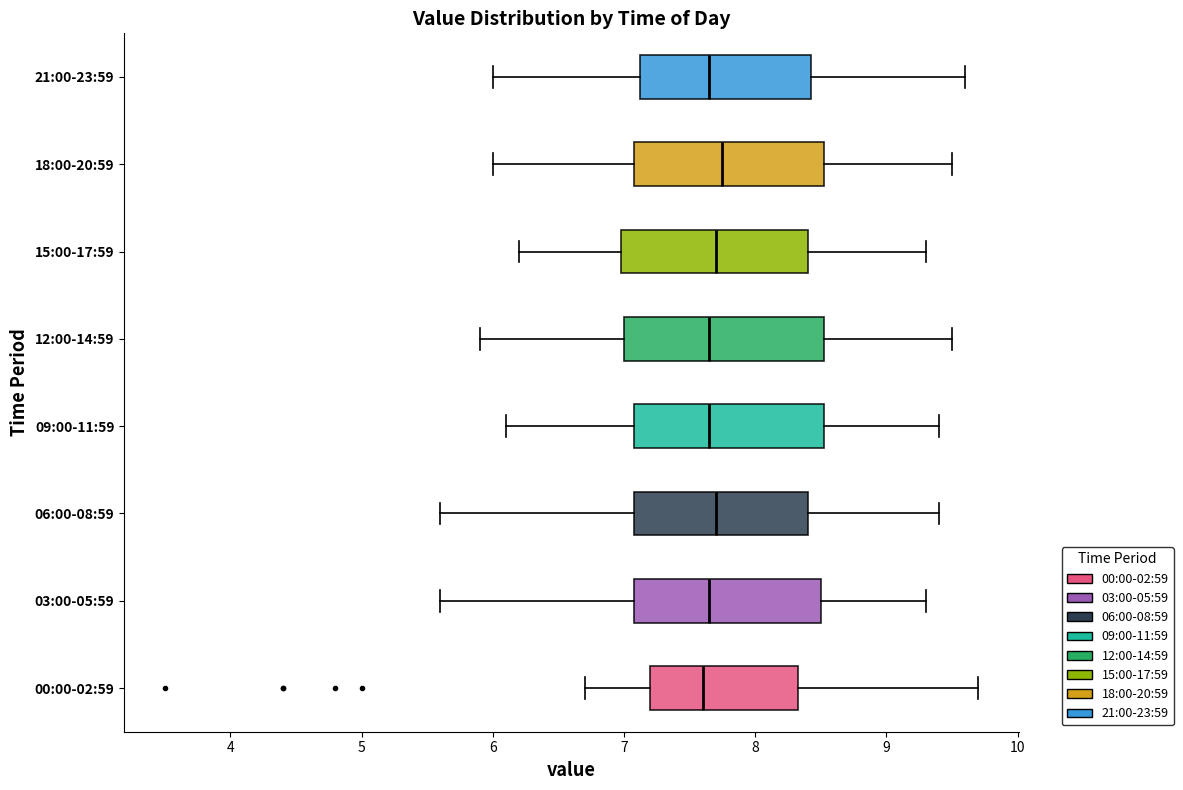

Reading bottom to top, transcribe this box plot: for each box, give where its median line is, the range the box spans, and where its two whiskers end, as read against the x-axis. The values are not printed on the chart, so give them approximately, as read against the axis.

00:00-02:59: median 7.6, box 7.2 to 8.3, whiskers 6.7 to 9.7
03:00-05:59: median 7.7, box 7.1 to 8.5, whiskers 5.6 to 9.3
06:00-08:59: median 7.7, box 7.1 to 8.4, whiskers 5.6 to 9.4
09:00-11:59: median 7.7, box 7.1 to 8.5, whiskers 6.1 to 9.4
12:00-14:59: median 7.7, box 7.0 to 8.5, whiskers 5.9 to 9.5
15:00-17:59: median 7.7, box 7.0 to 8.4, whiskers 6.2 to 9.3
18:00-20:59: median 7.8, box 7.1 to 8.5, whiskers 6.0 to 9.5
21:00-23:59: median 7.7, box 7.1 to 8.4, whiskers 6.0 to 9.6